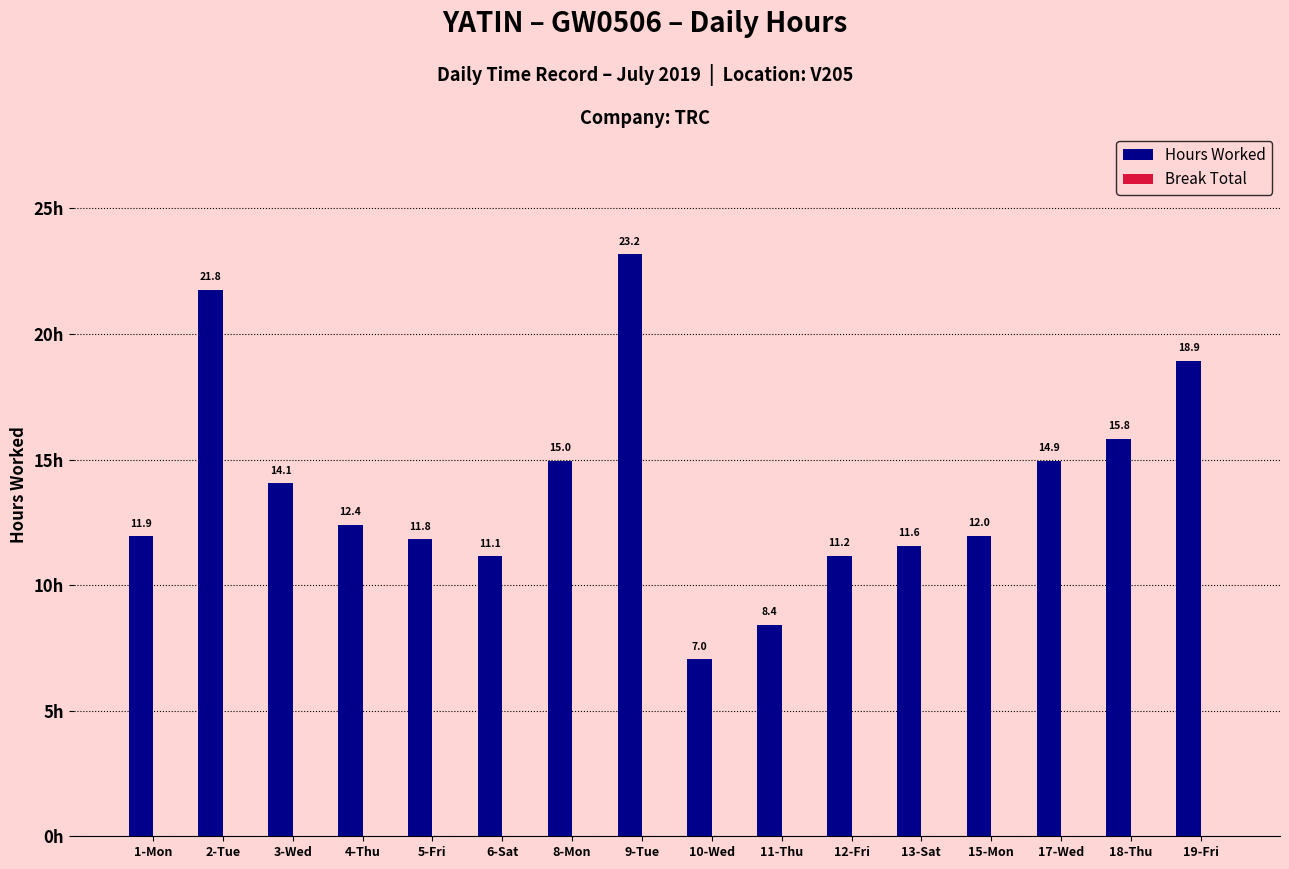

What position from the right is 15-Mon?

4